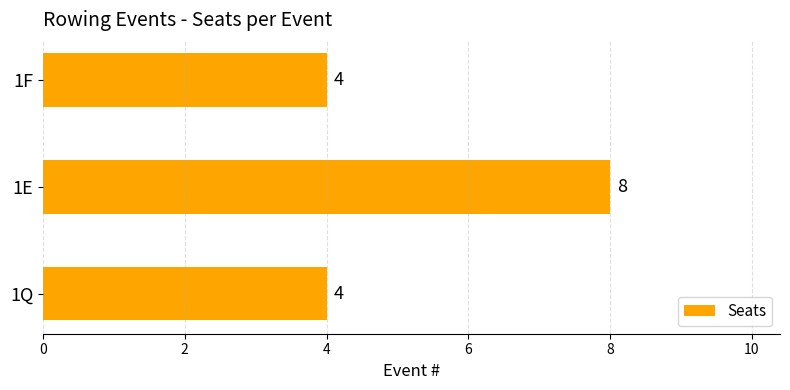

The value at 1E is 8. True or false?

True